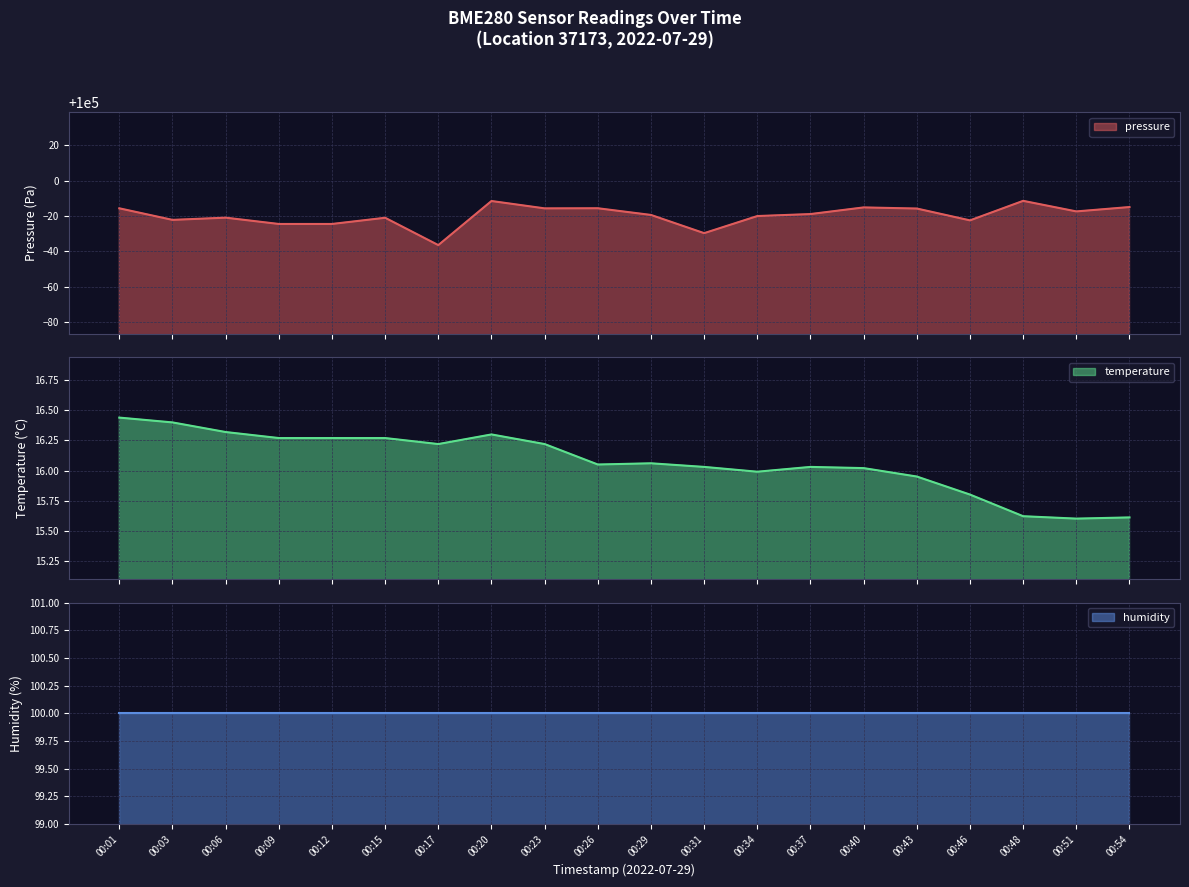

How many categories are shown in the chart?

20